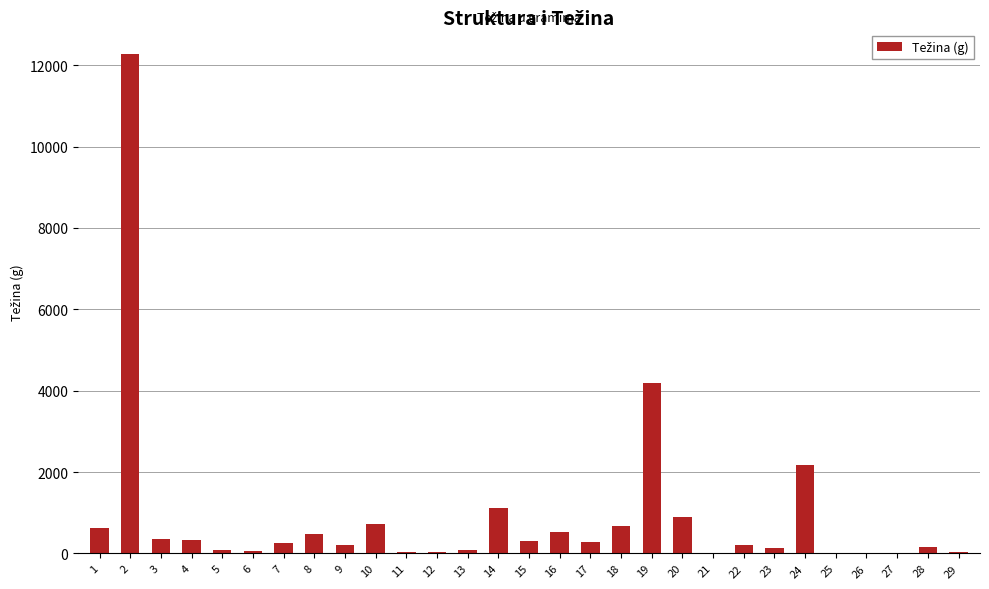

What is the sum of the values at 10 and 3?

1082